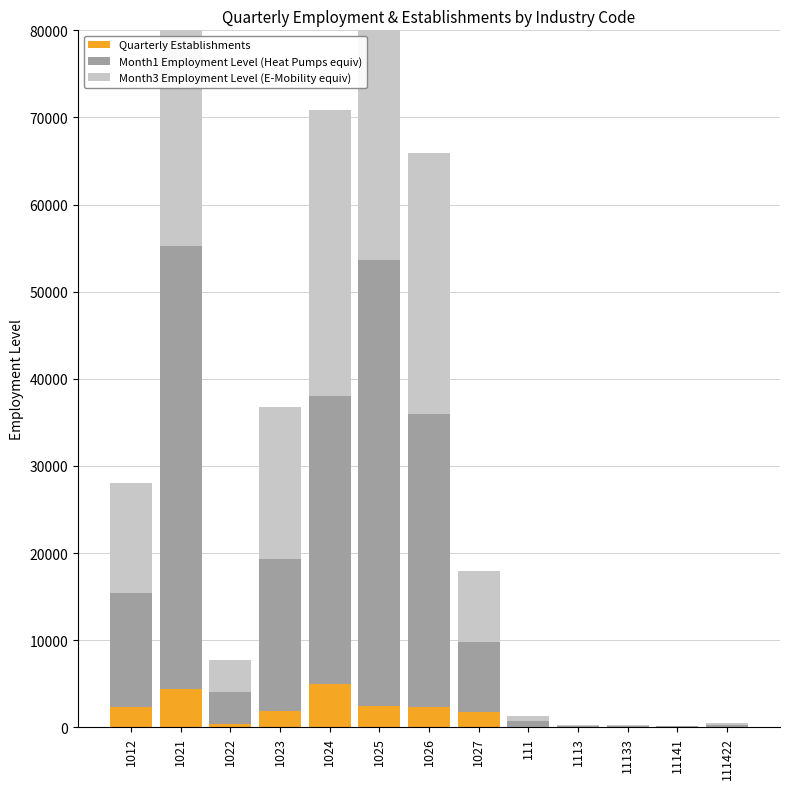

How many data points does each series have?

13